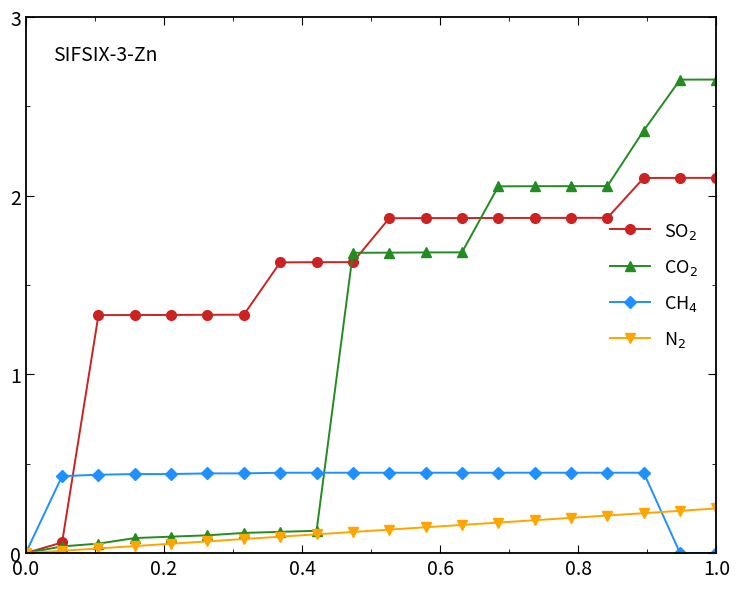

How many series are shown in this chart?

4